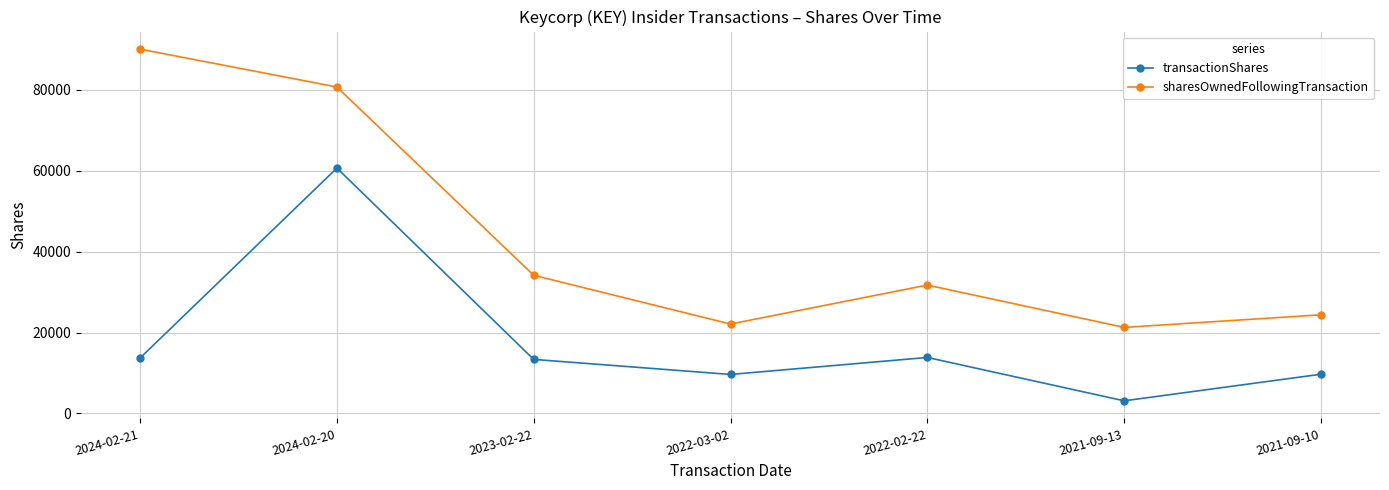

What is the lowest value of the sharesOwnedFollowingTransaction series?

21264